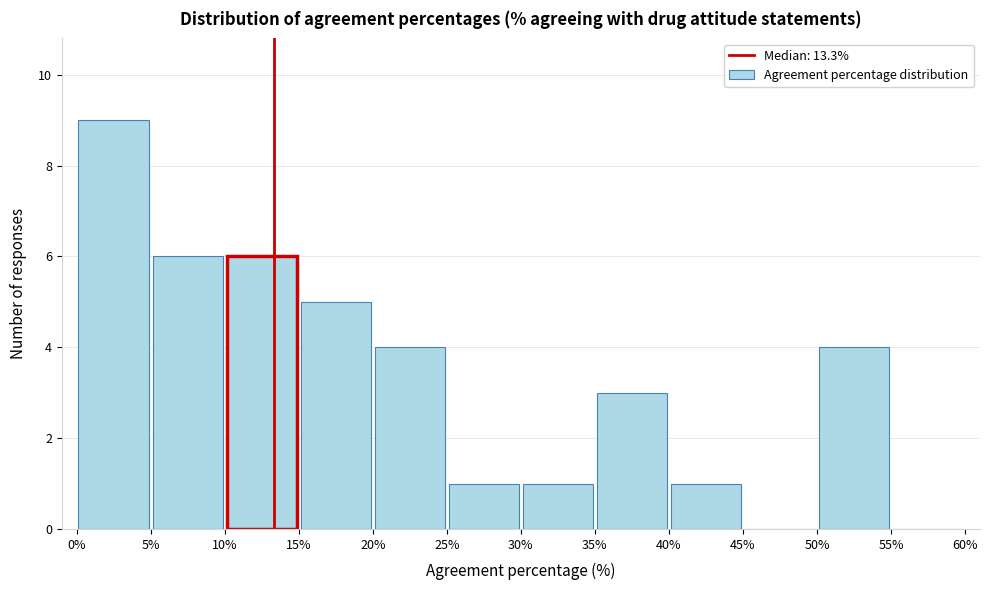

What is the height of the bar covering 15% to 20% on the x-axis? The values are not printed on the chart, so give them approximately, as read against the axis.

5